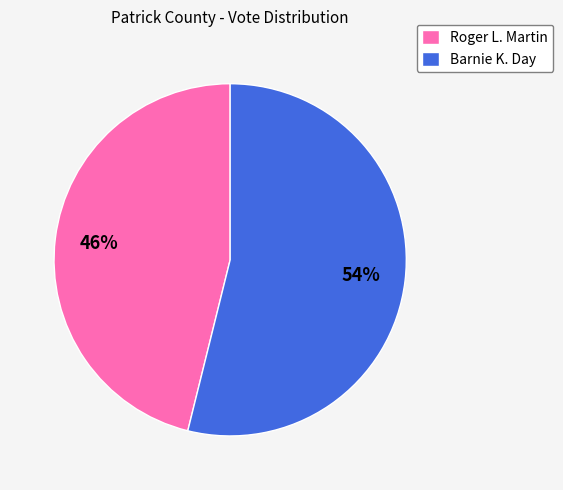

To the nearest percent, what is the combined percentage of Roger L. Martin and Barnie K. Day?

100%